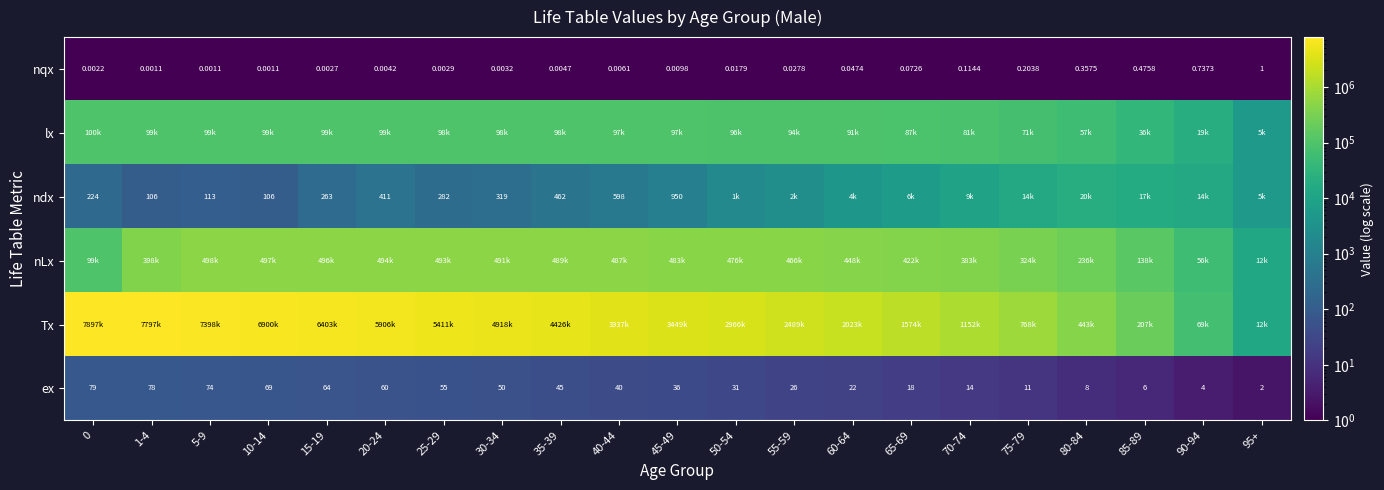

True or false: lx has a value of 99671.0 at 5-9.

True